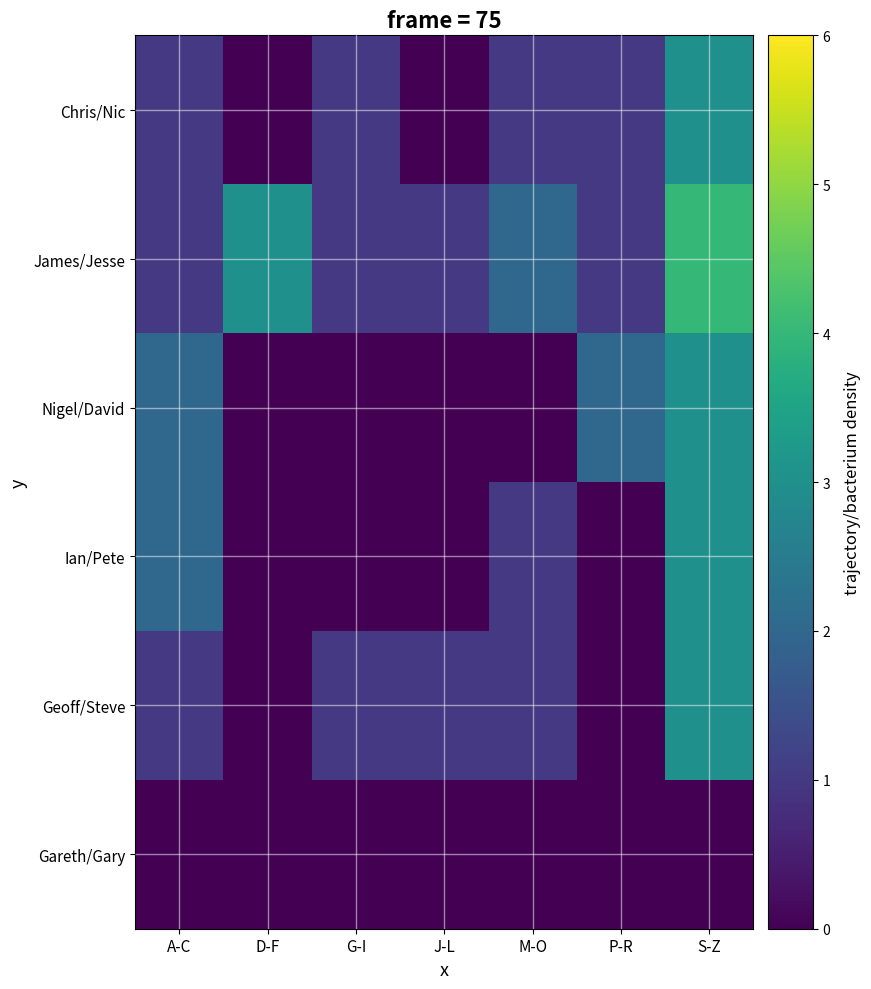

Between G-I and A-C, which is larger?

G-I